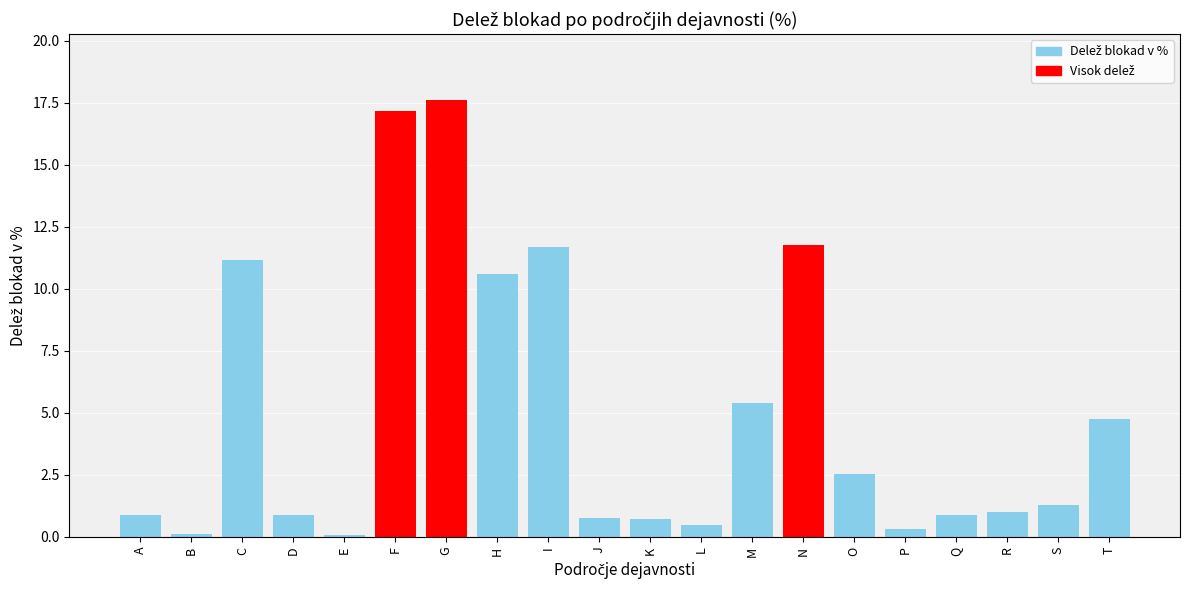

Between F and J, which is larger?

F